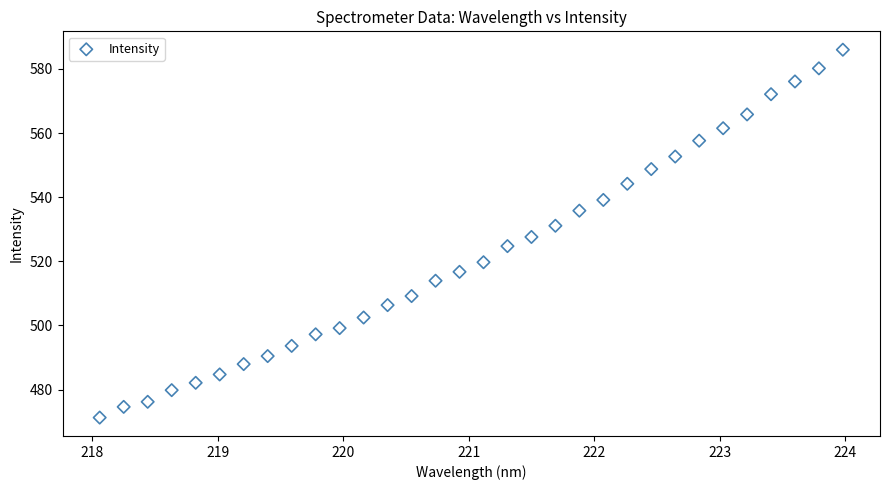

What is the range of X values (max minus min)?

5.9